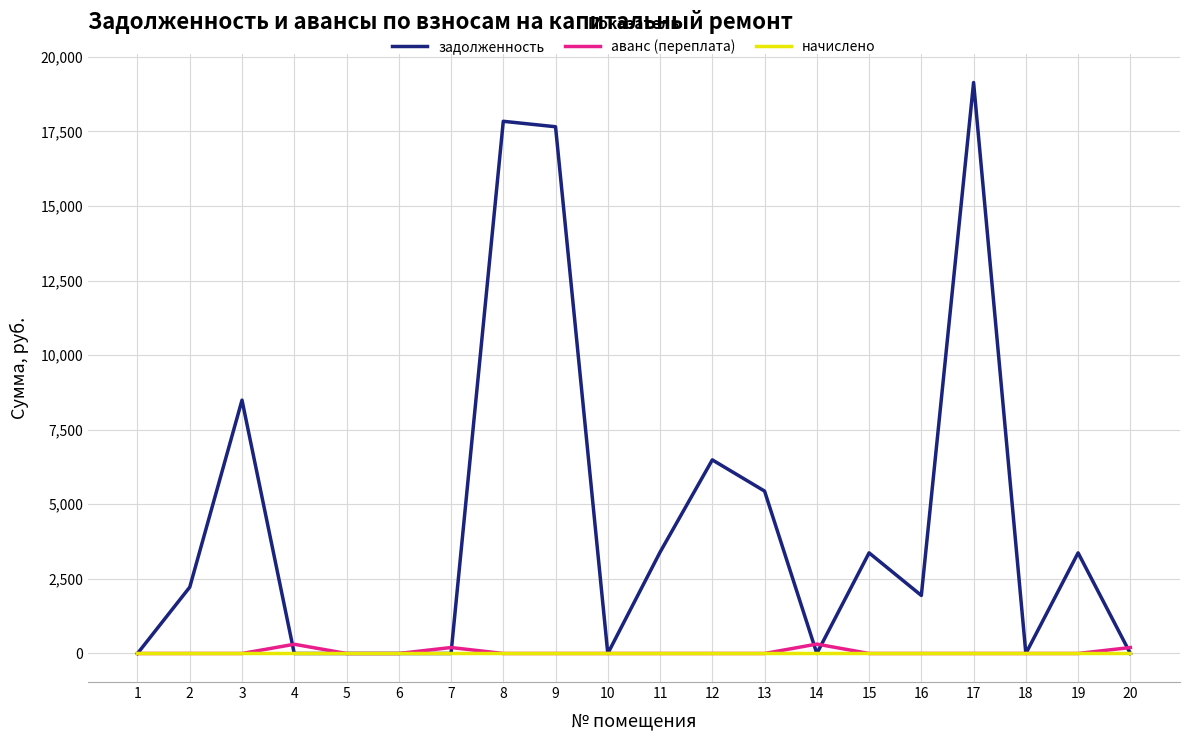

Which series has the largest range (max minus min)?

задолженность